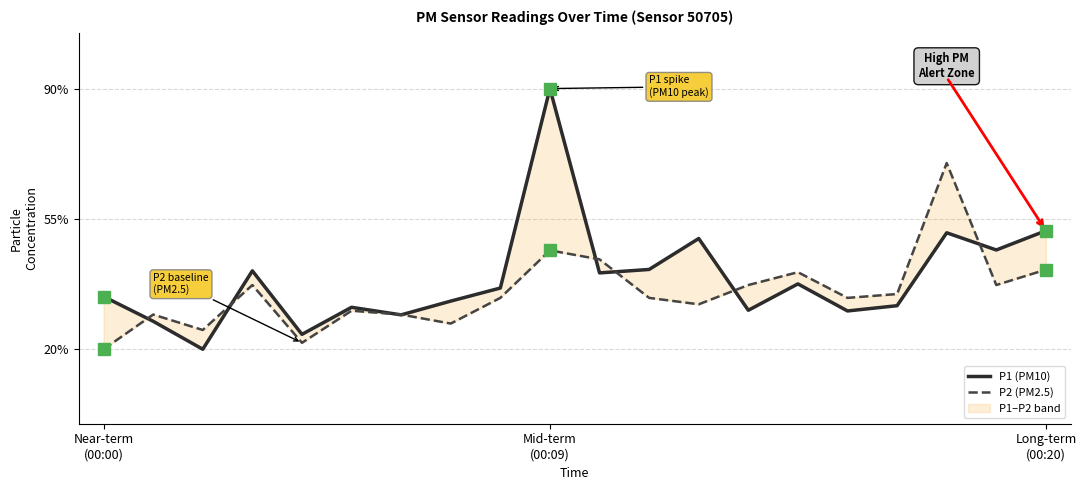

What is the sum of all P2 (PM2.5) values?

705.5